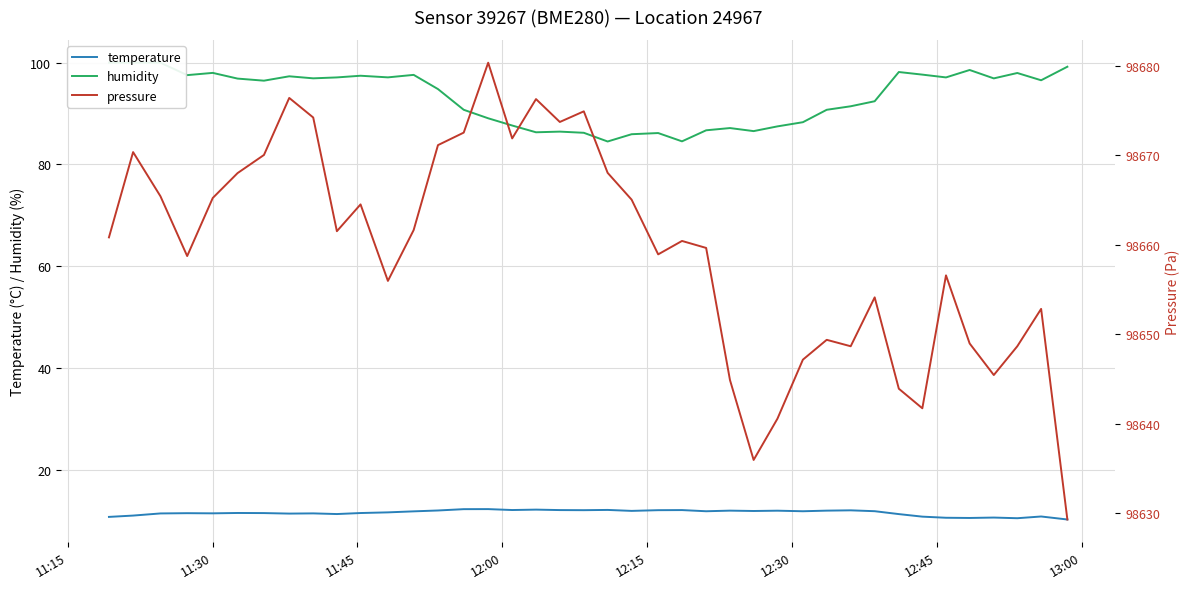

True or false: pressure and humidity intersect in this chart.

False